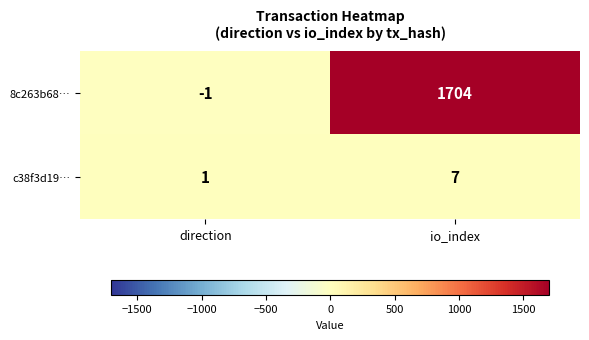

List the series in order of their peak value, lowest first.

c38f3d19…, 8c263b68…